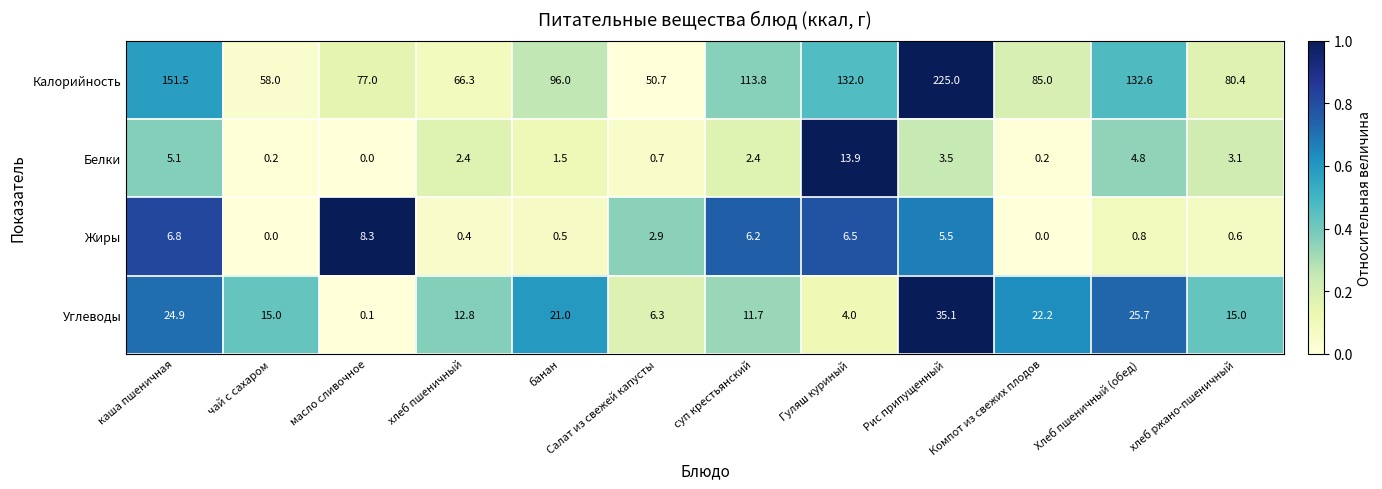

True or false: Калорийность has a value of 132.6 at Хлеб пшеничный (обед).

True